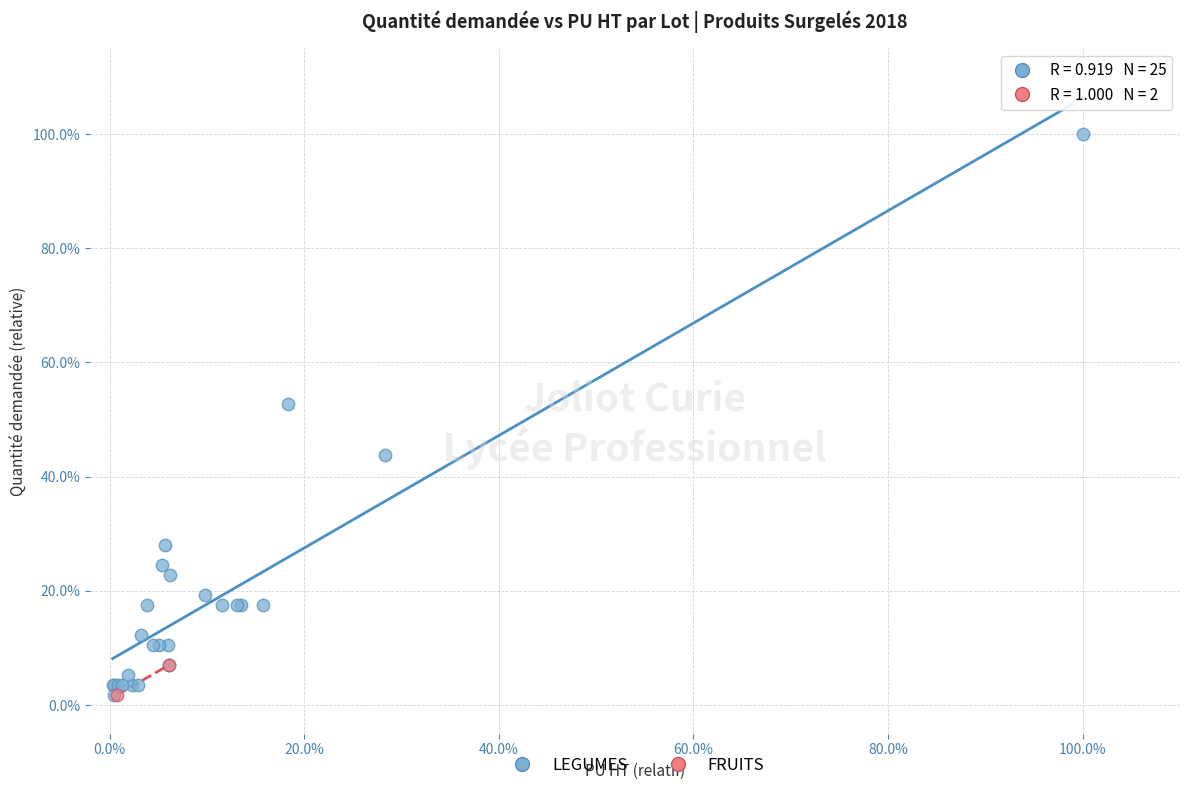

What are all the series names shown in the legend?

LEGUMES, FRUITS